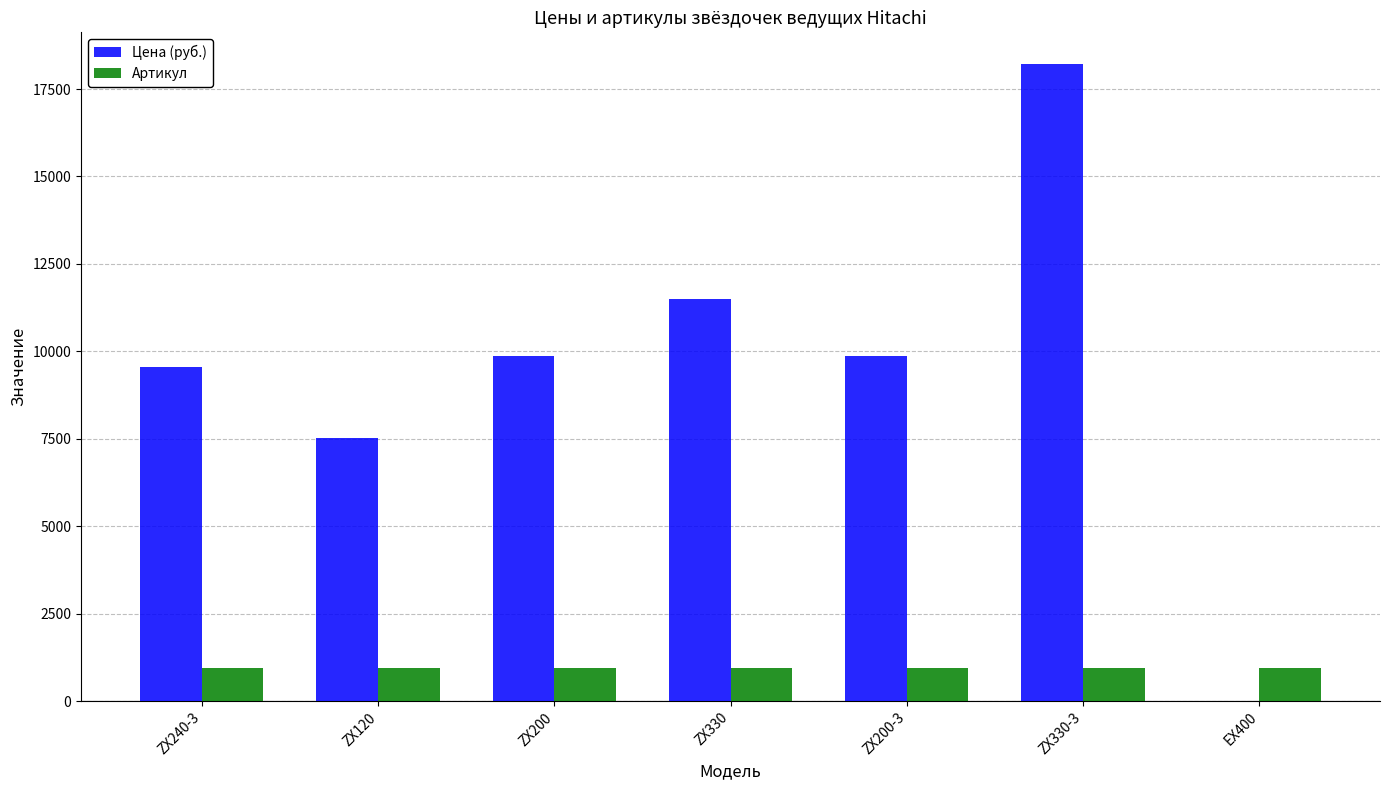

What is the total value across all series at ZX200-3?

10811